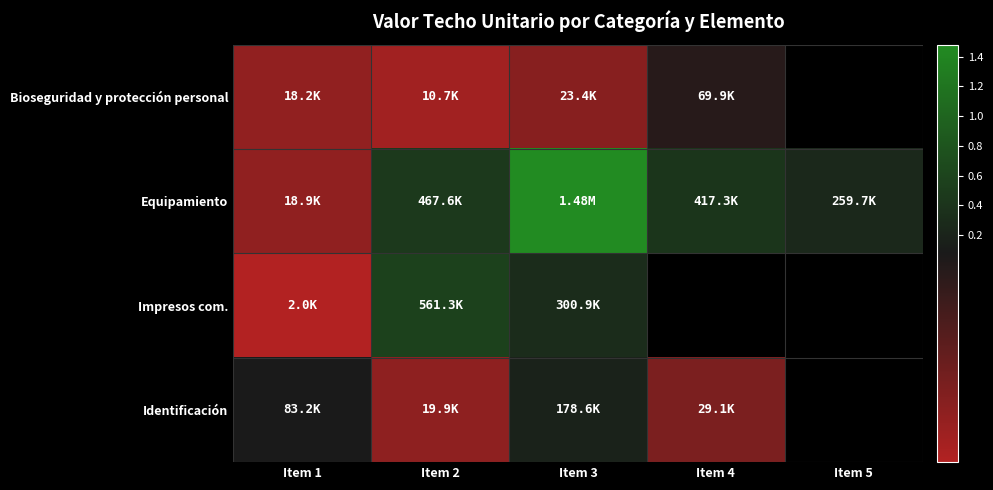

How many values in the Equipamiento series are below 417294?

2